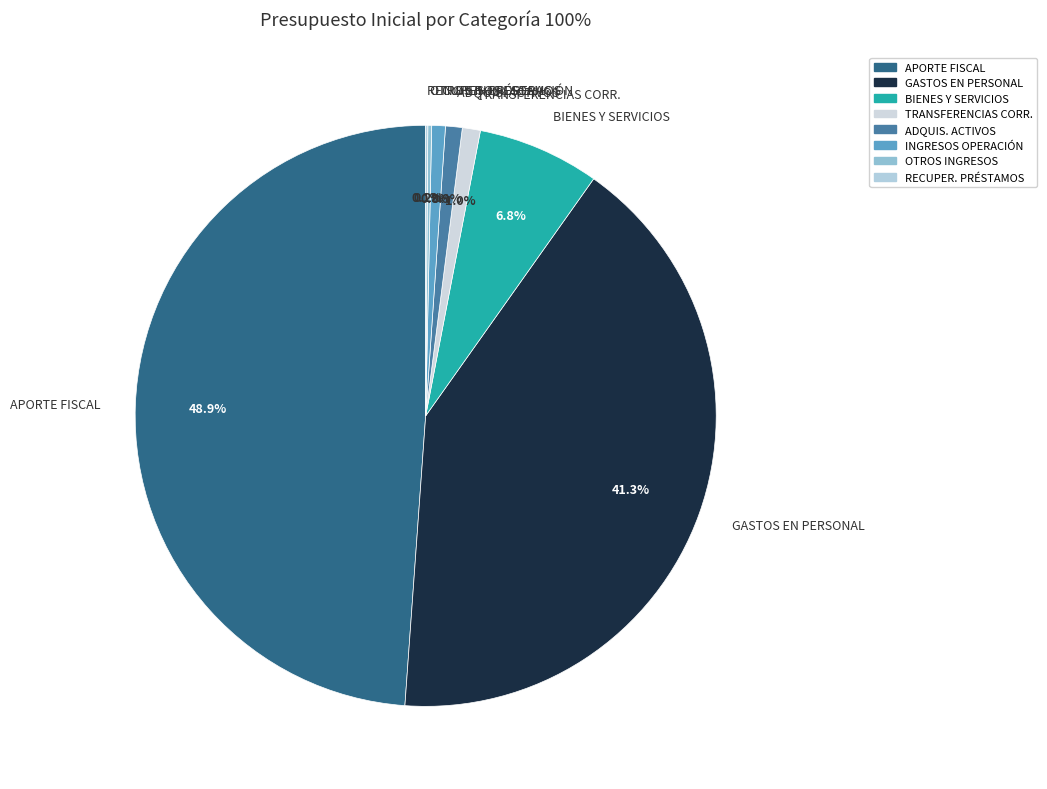

How much of the chart is everything except INGRESOS OPERACIÓN?

99.2%